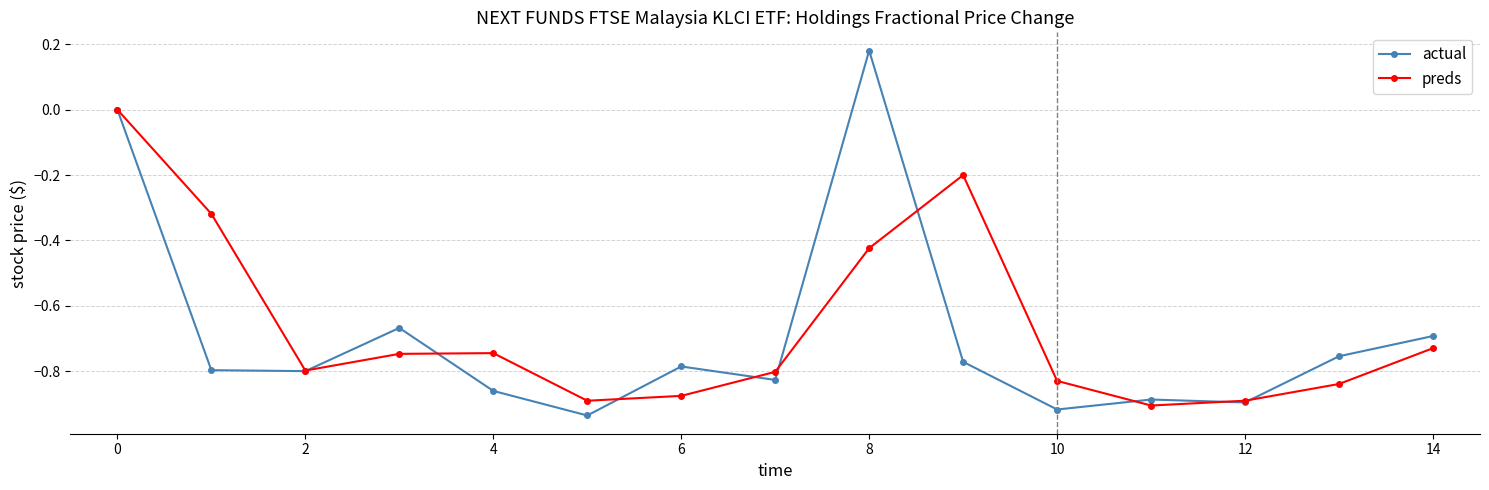

What are all the series names shown in the legend?

actual, preds